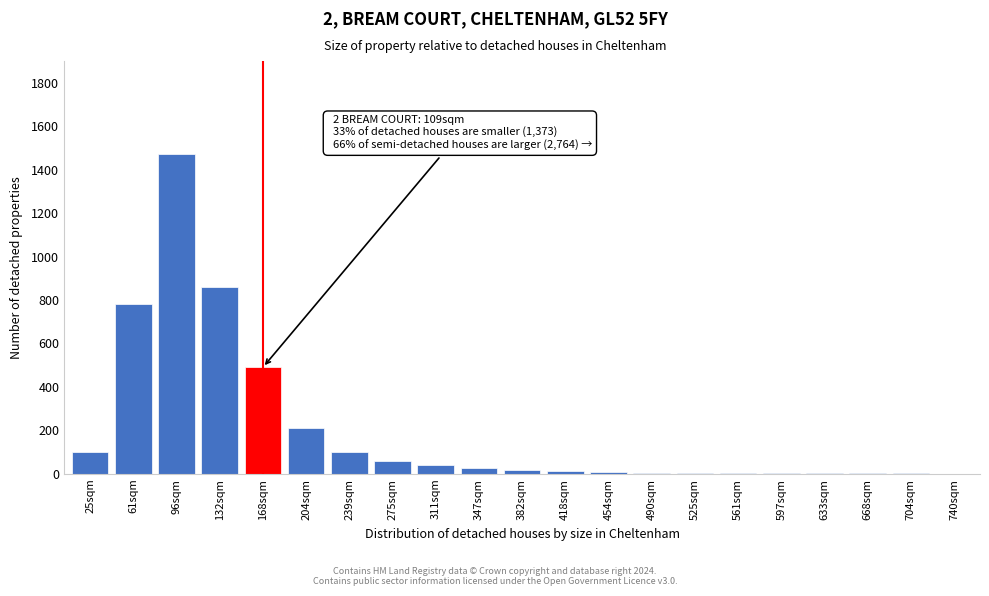

What is the sum of all values?

4202